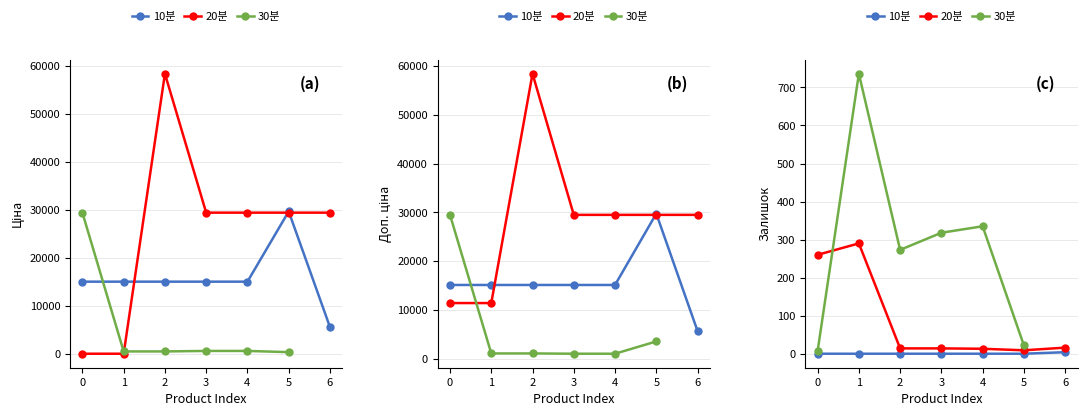

True or false: Ціна has more than 2 interior local peaks.

False